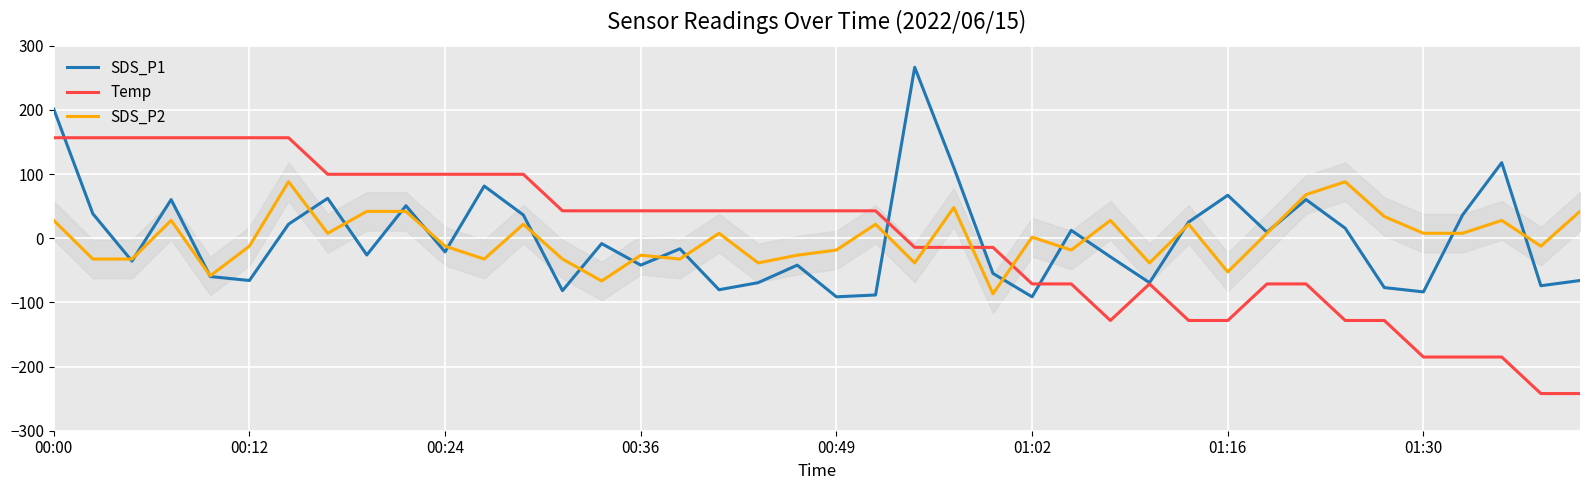

What is the lowest value of the SDS_P1 series?

-91.3